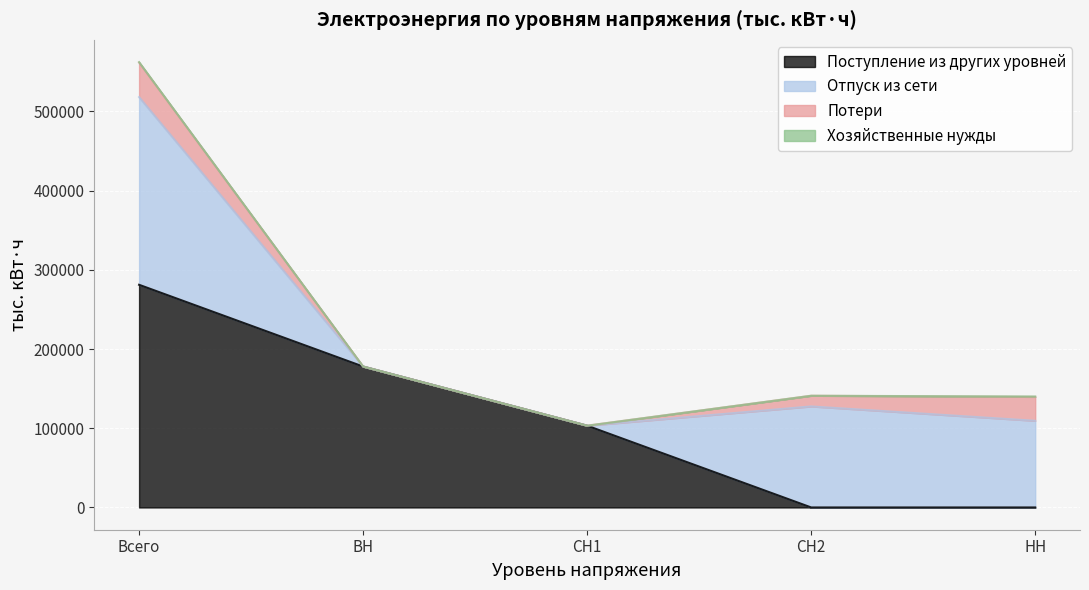

What is the spread (max minus min) of values at СН1?

103243.0